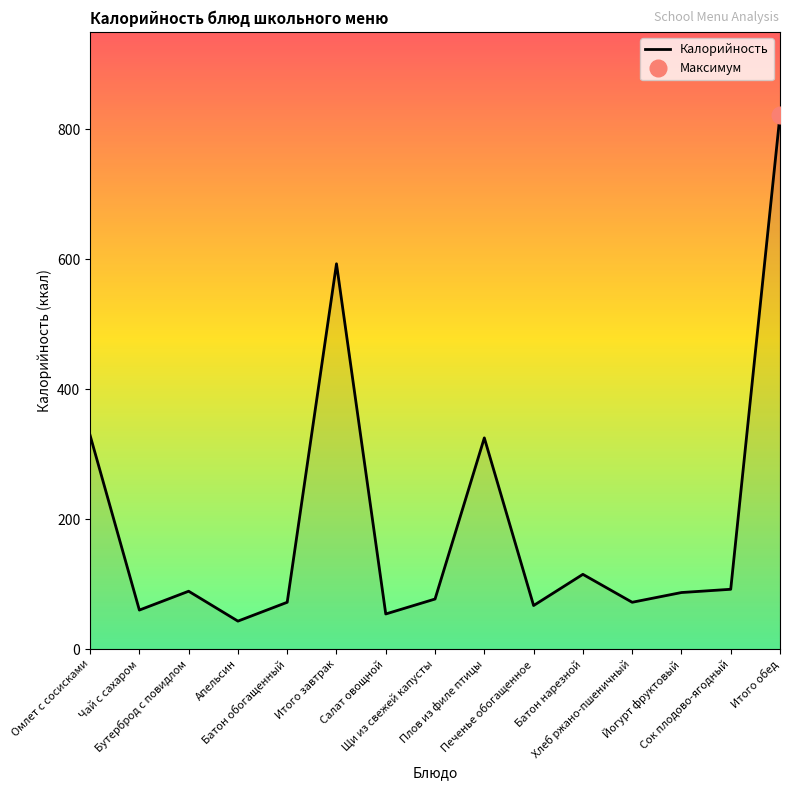

What is the minimum value for Калорийность?

43